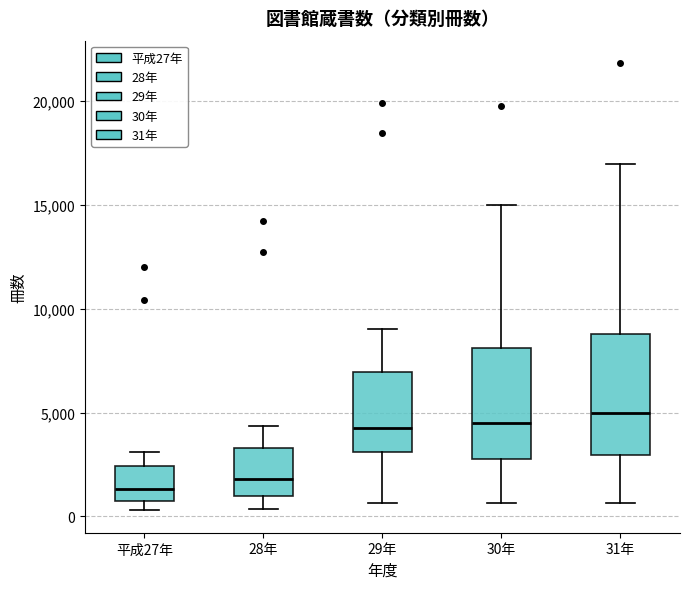

Reading left to right, read every box against the y-axis: the position of its median line, the range the box covers, and the ends of its whiskers. The values are not printed on the chart, so give them approximately, as read against the axis.

平成27年: median 1500, box 1000 to 2500, whiskers 500 to 3000
28年: median 2000, box 1000 to 3500, whiskers 500 to 4500
29年: median 4000, box 3000 to 7000, whiskers 500 to 9000
30年: median 4500, box 3000 to 8000, whiskers 500 to 15000
31年: median 5000, box 3000 to 9000, whiskers 500 to 17000